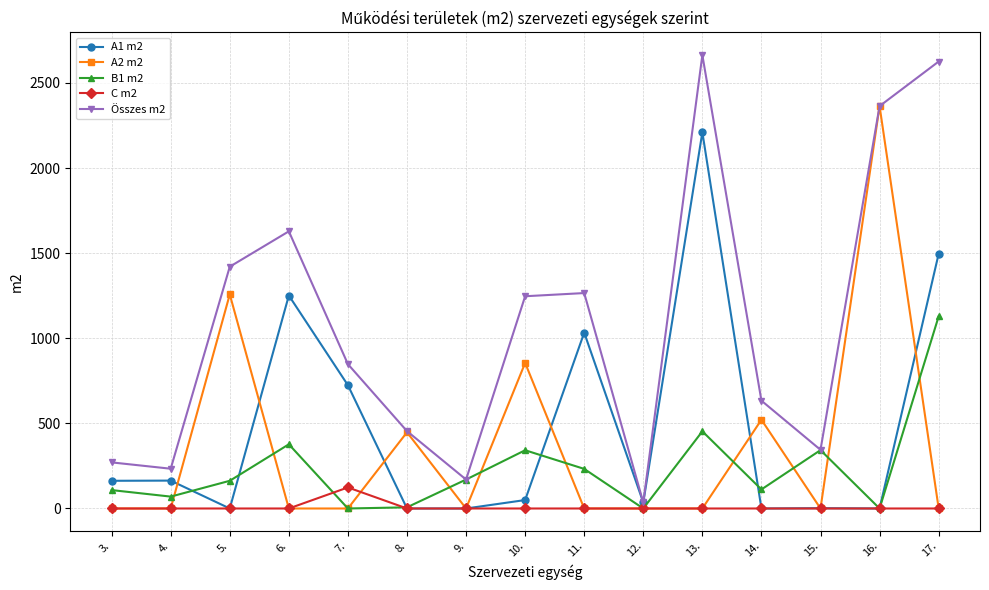

What is the total value across all series at 4.?

467.2